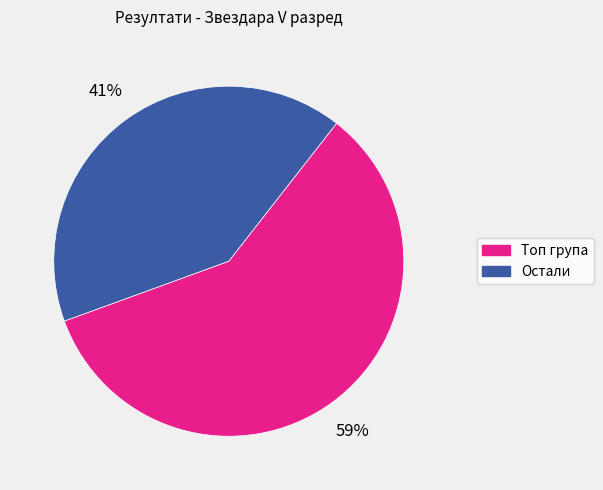

Do Топ група and Остали together represent more than half of the pie?

Yes